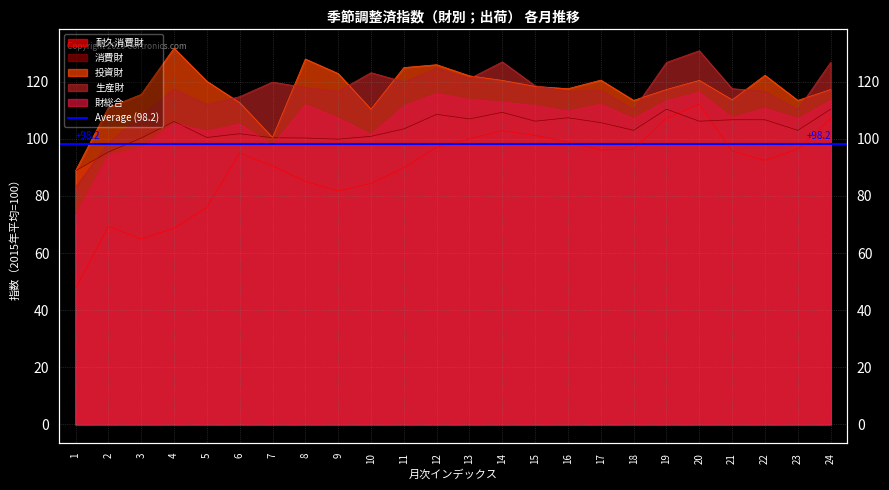

Which series has the largest total across all categories?

投資財